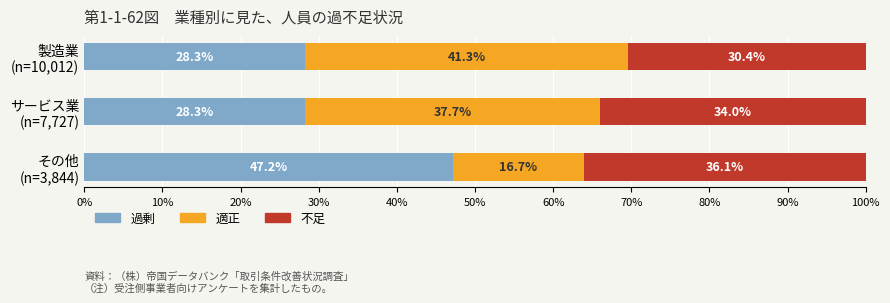

What is the highest value of the 過剰 series?

47.2